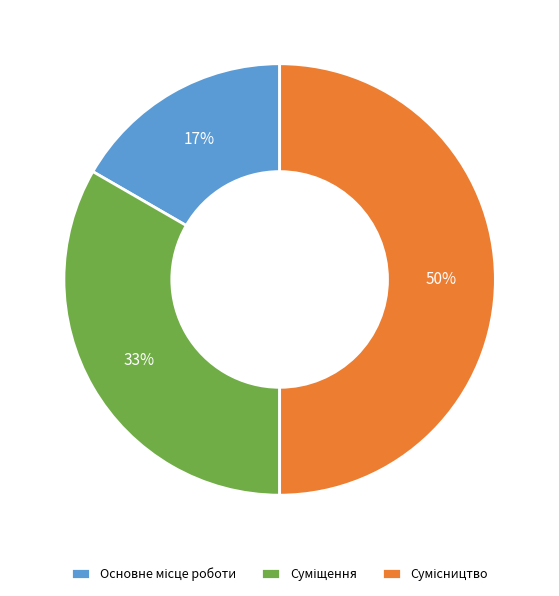

To the nearest percent, what is the difference between the largest and smallest slice percentages?

33%